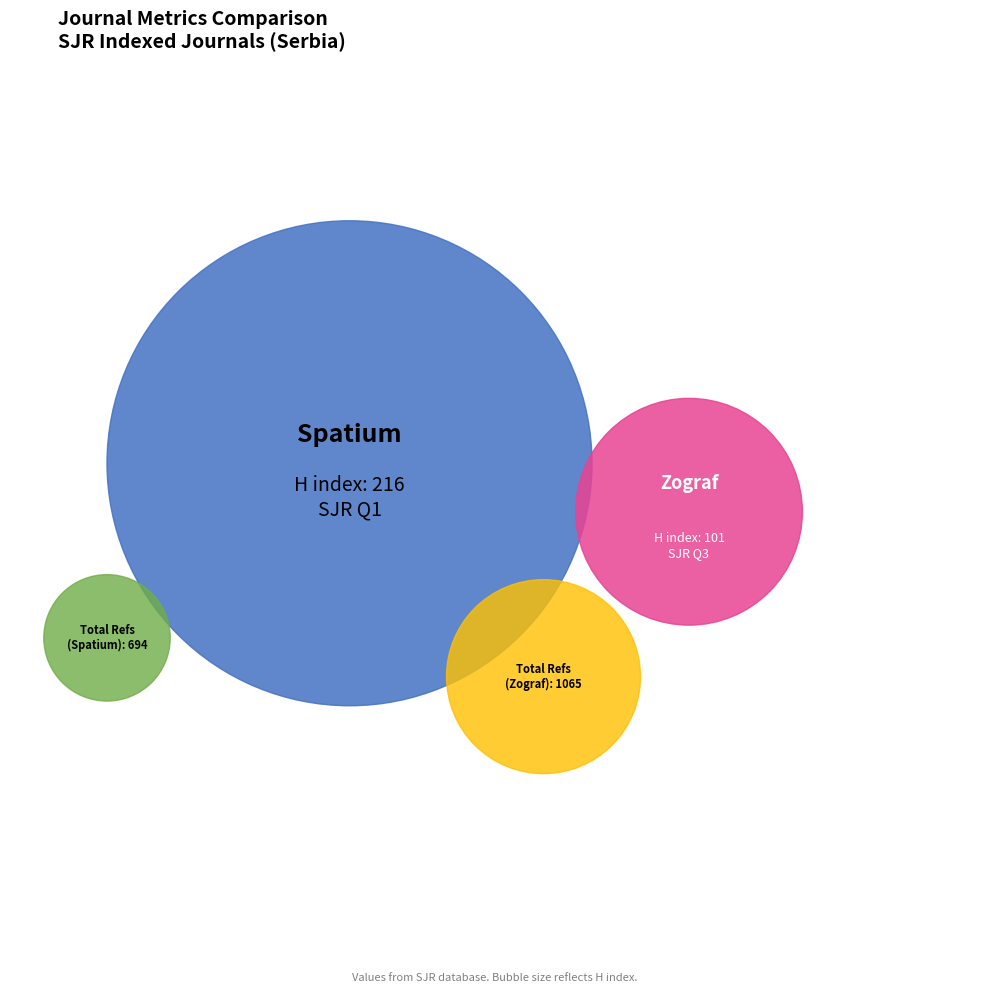

Which slice represents more than half of the pie?

Spatium